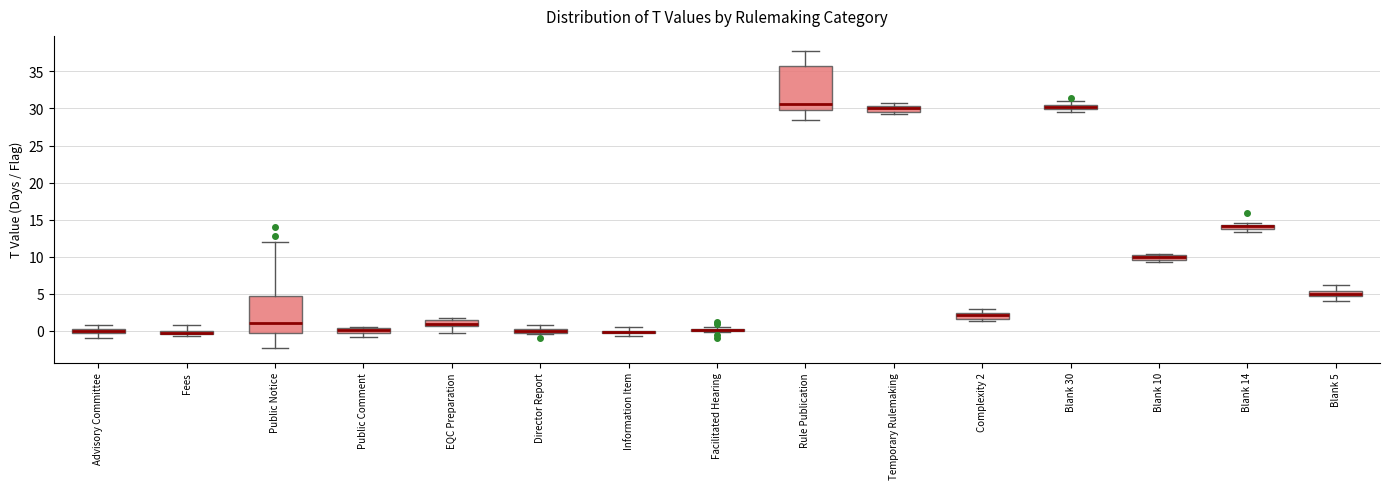

Comparing the boxes themselves (not the whiskers), which one is the tallest?

Rule Publication